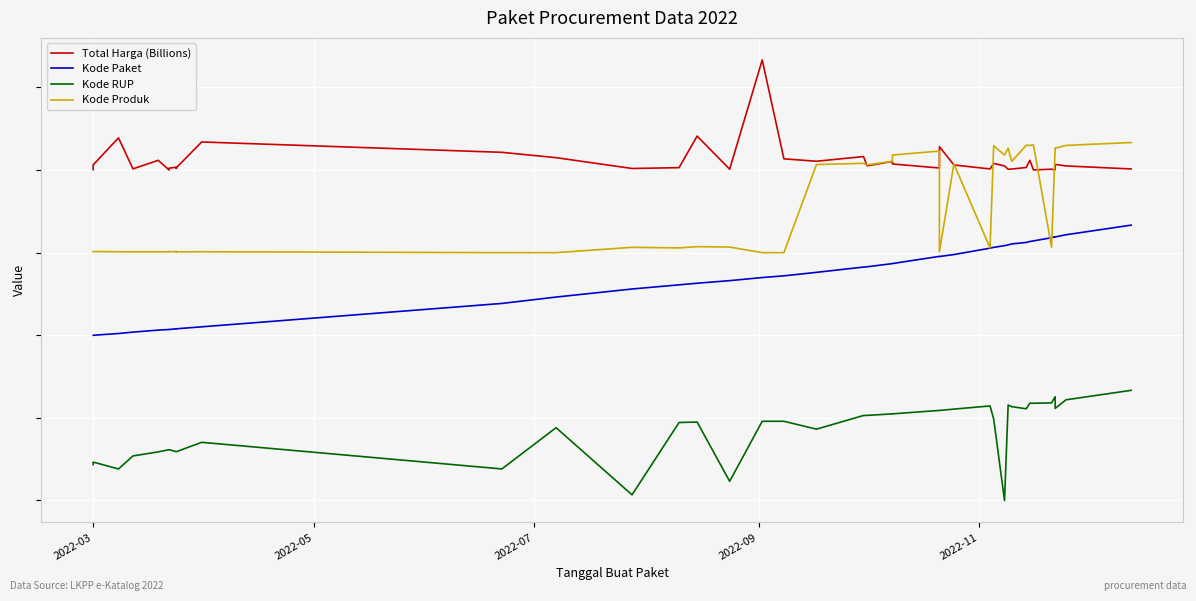

What is the label of the 36th point from the right?

2022-11